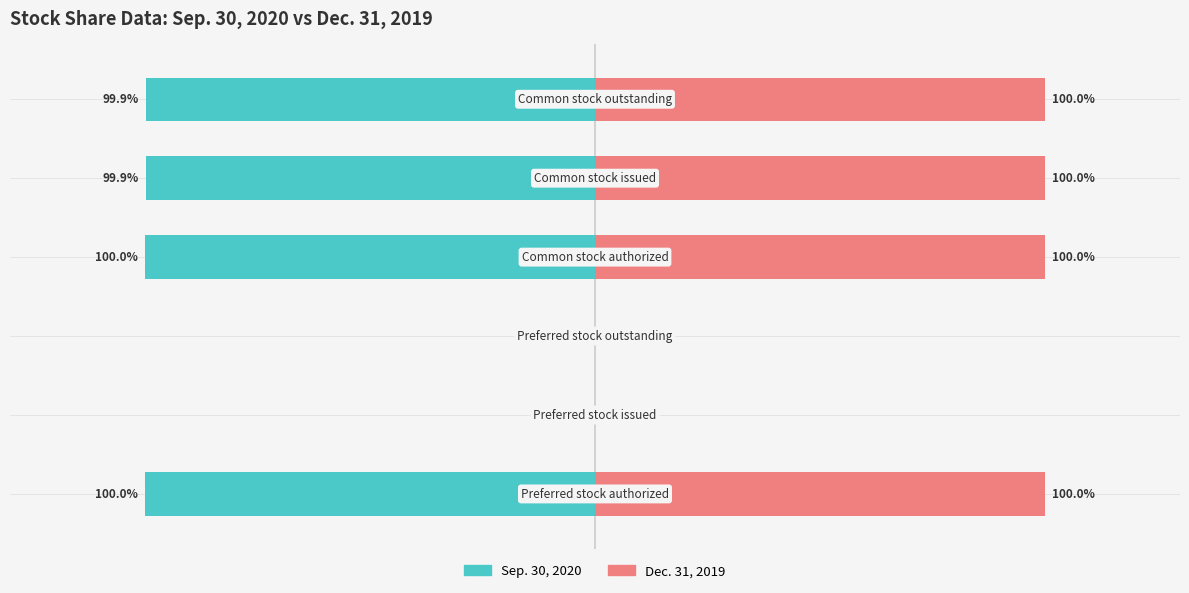

Does the chart contain stacked bars?

No